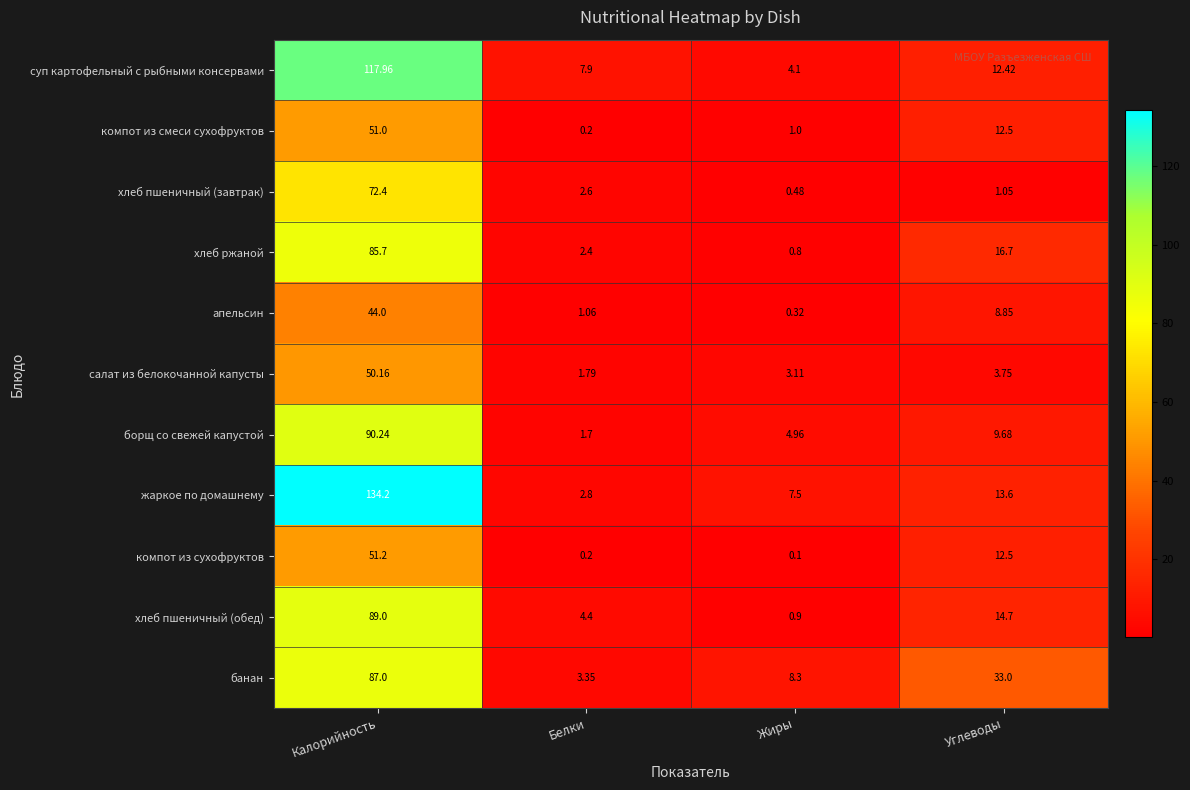

How many categories are shown in the chart?

4